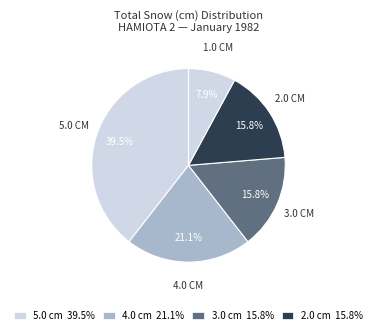

How many segments does this pie chart have?

5